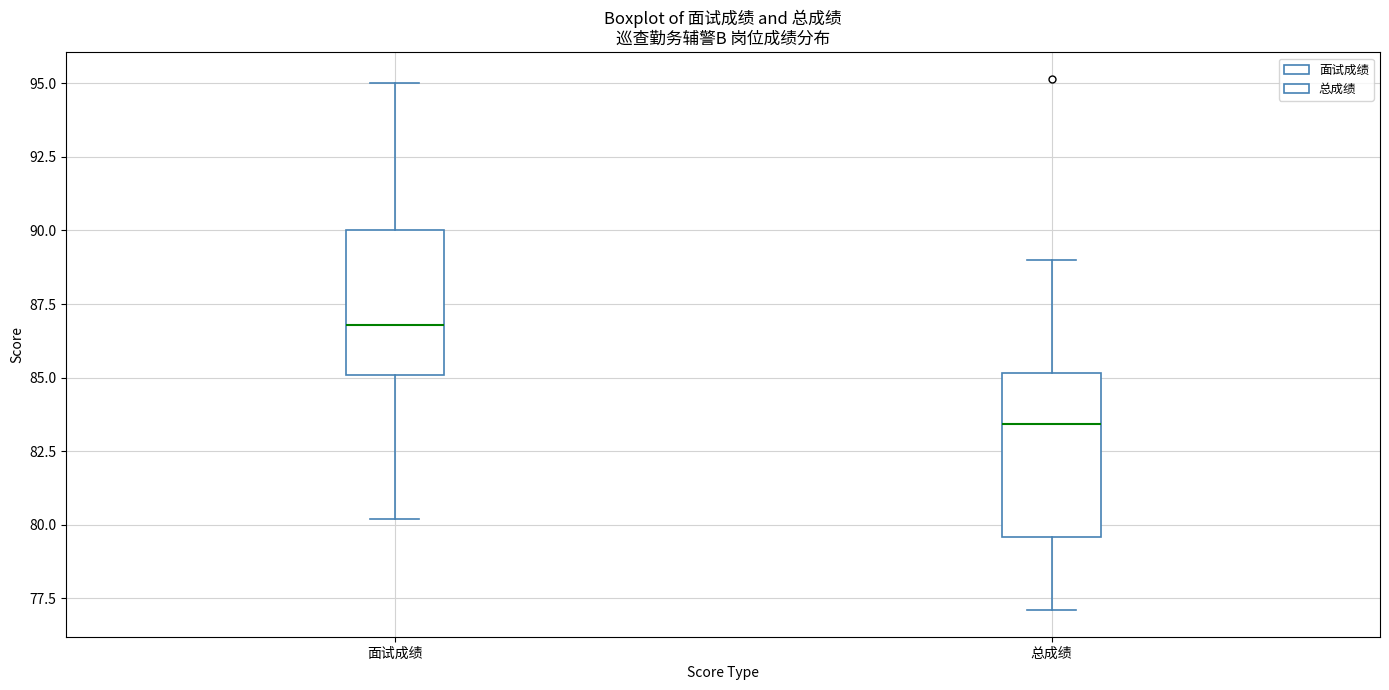

Reading left to right, read every box against the y-axis: the position of its median line, the range the box covers, and the ends of its whiskers. The values are not printed on the chart, so give them approximately, as read against the axis.

面试成绩: median 87.0, box 85.0 to 90.0, whiskers 80.0 to 95.0
总成绩: median 83.5, box 79.5 to 85.0, whiskers 77.0 to 89.0